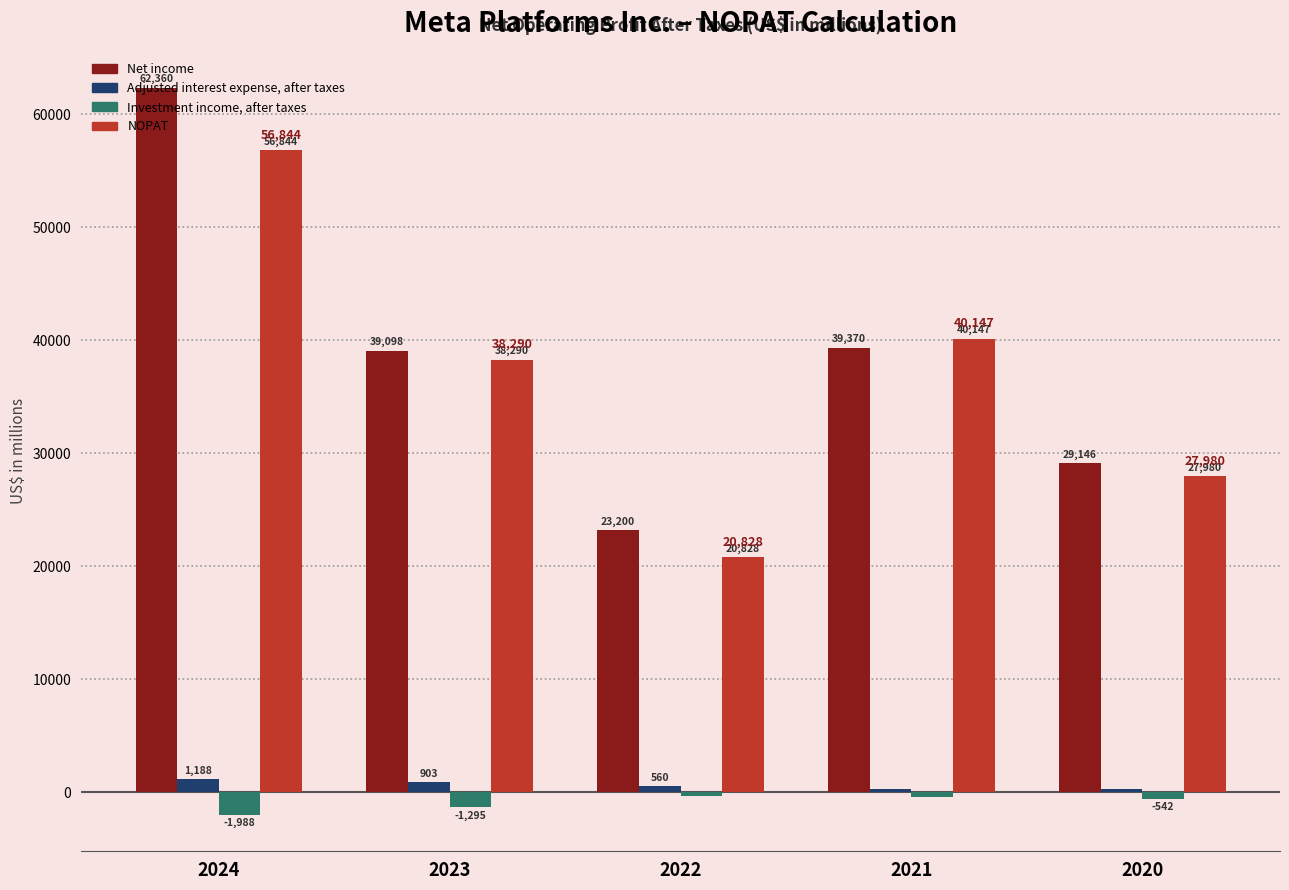

What is the total value across all series at 2021?

79460